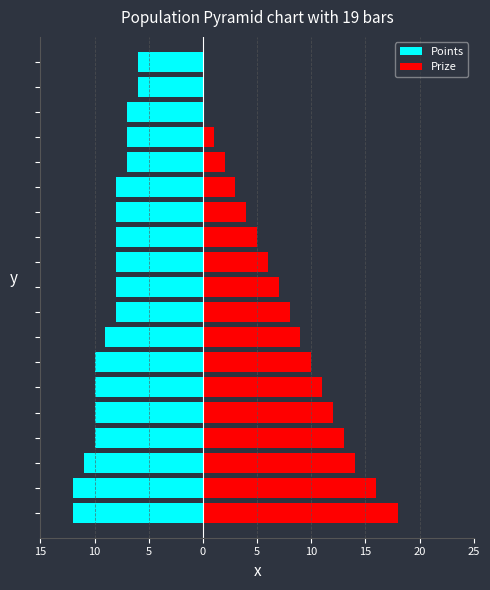

How many bars are there in each group?

2